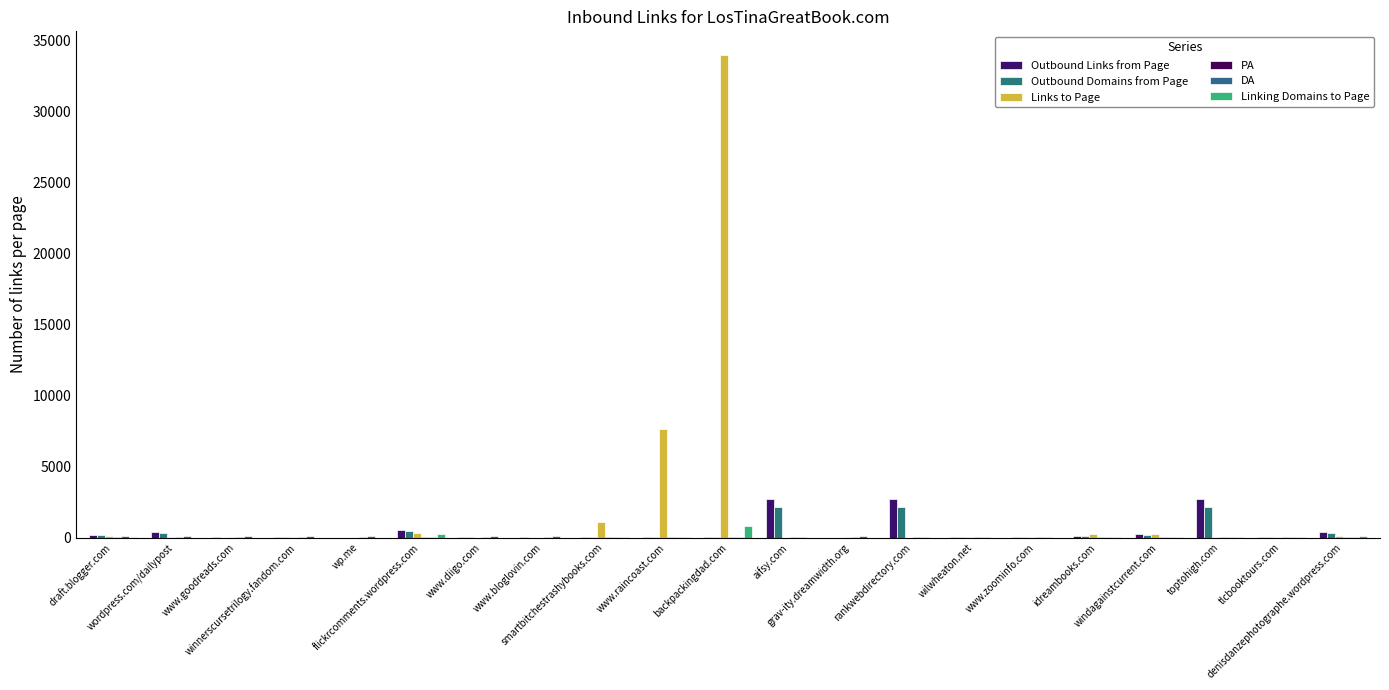

The value of Linking Domains to Page at www.diigo.com is 1. True or false?

True